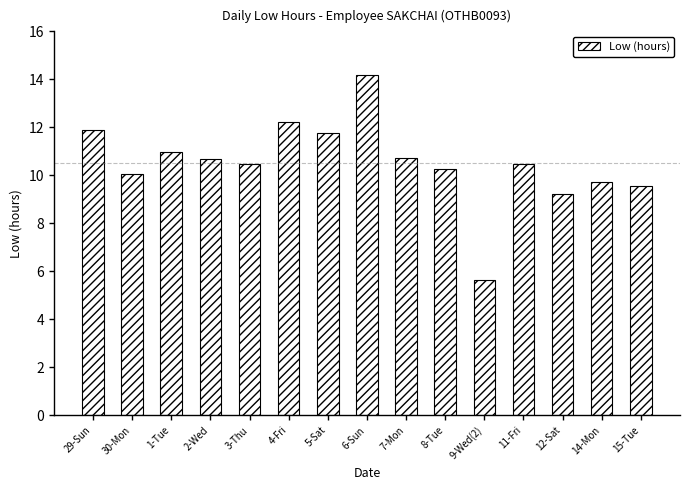

The chart shows a value of 4.0 at 8-Tue. True or false?

False